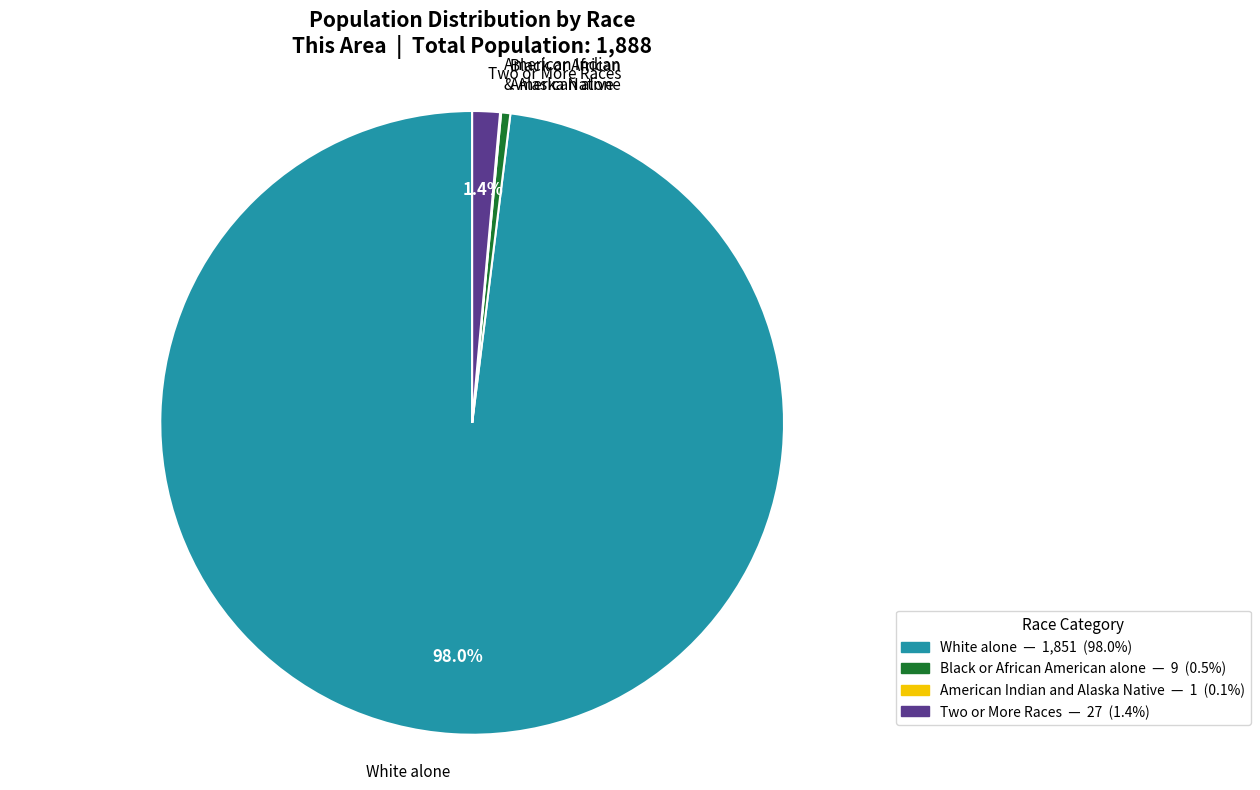

Which slice is the largest?

White alone